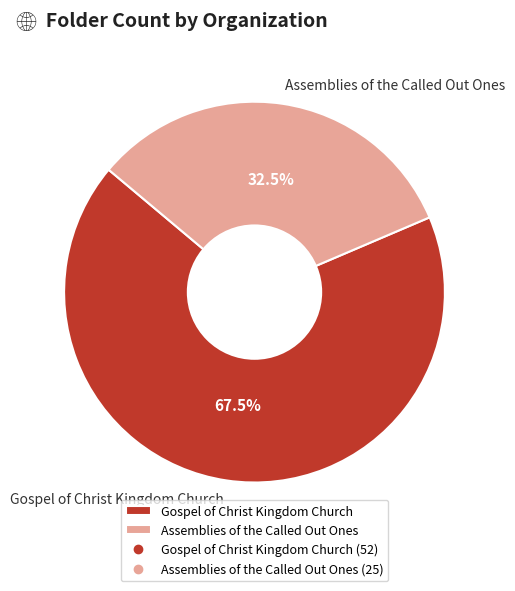

Rank the categories by value from lowest to highest.

Assemblies of the Called Out Ones, Gospel of Christ Kingdom Church